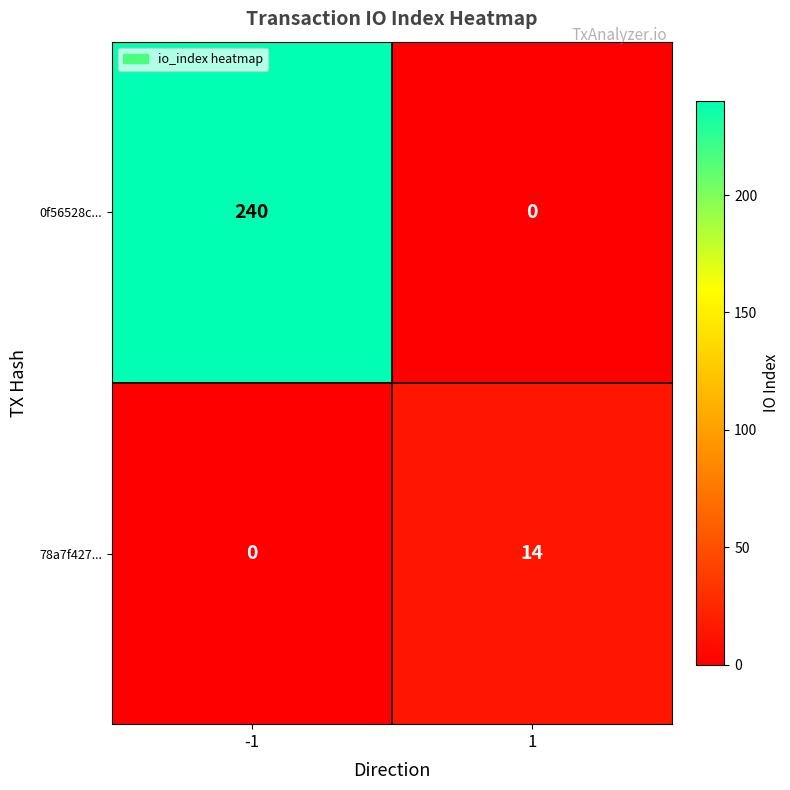

The value of 0f56528c... at -1 is 240. True or false?

True